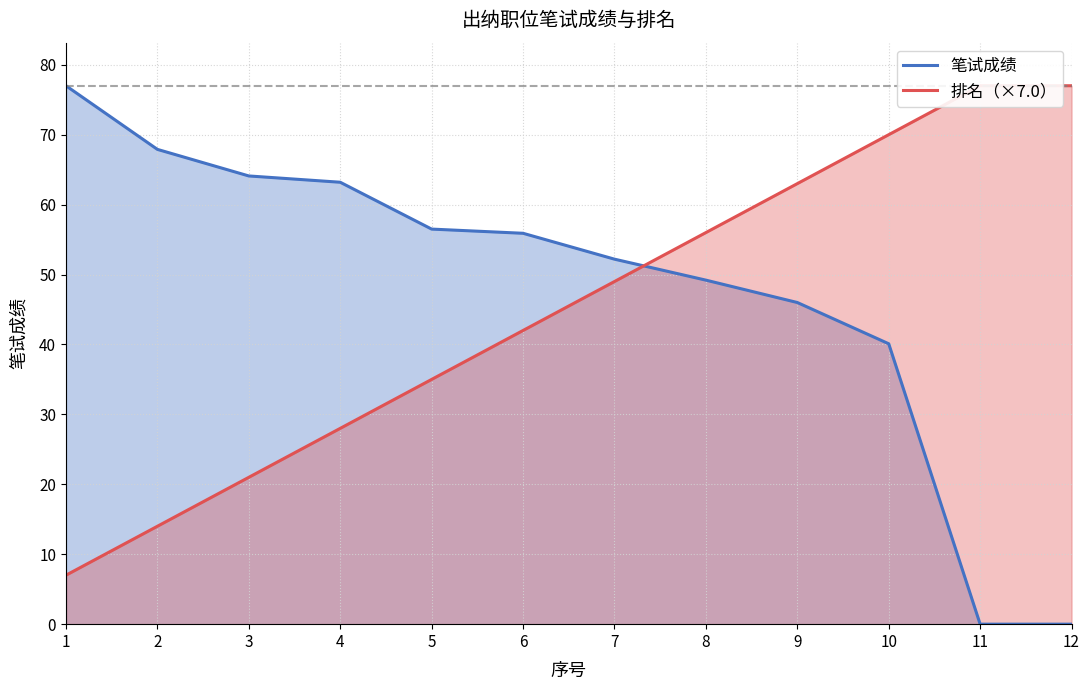

Is it true that 笔试成绩 equals 14.0 at 9?

False